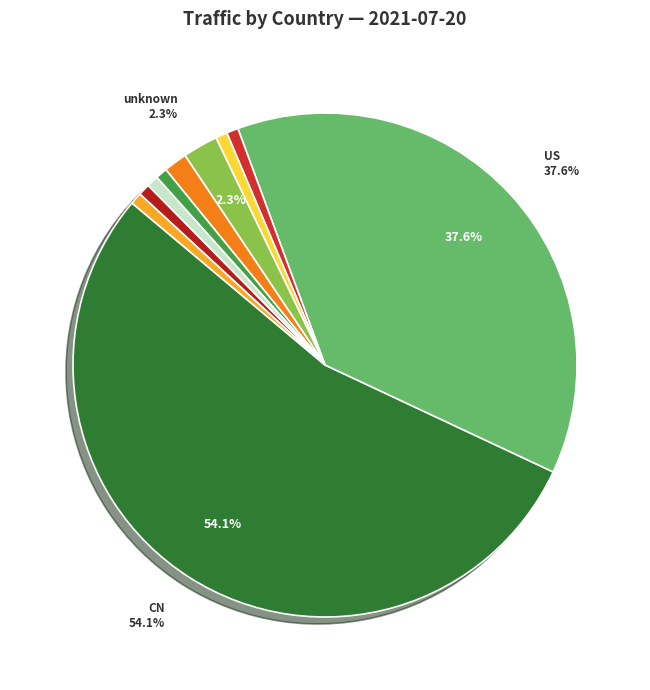

Which slice represents more than half of the pie?

CN